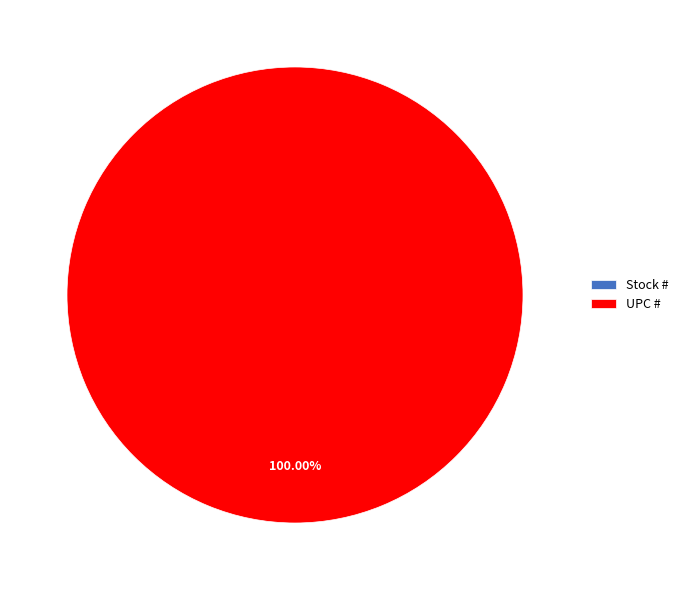

What is the largest slice in the pie chart?

UPC #